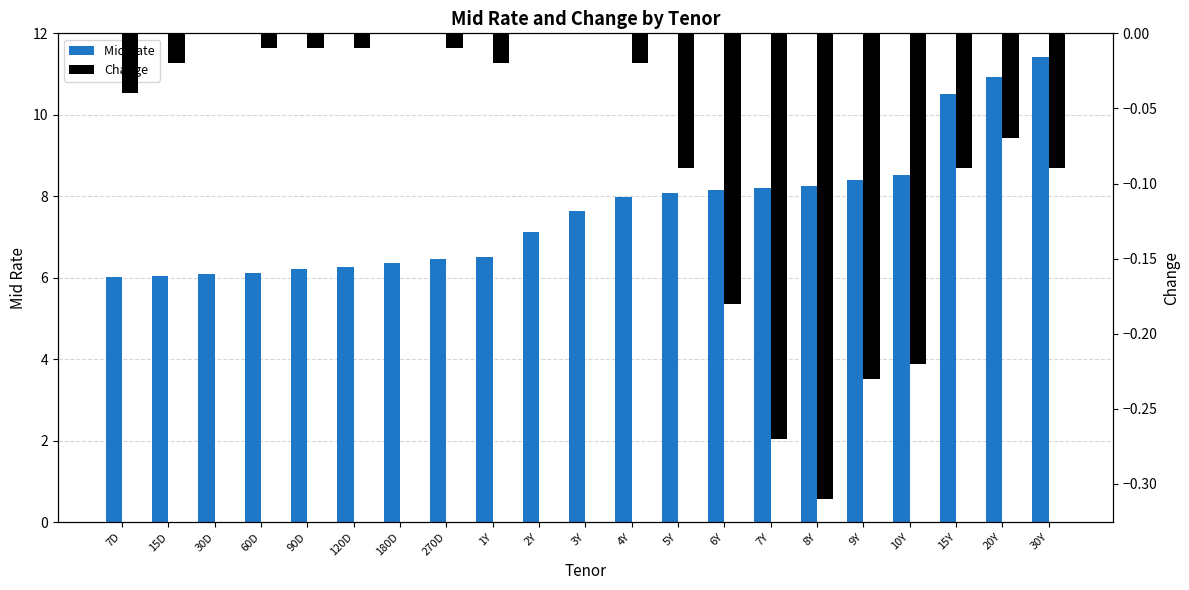

What is the difference between the maximum and minimum values in the Change series?

0.3